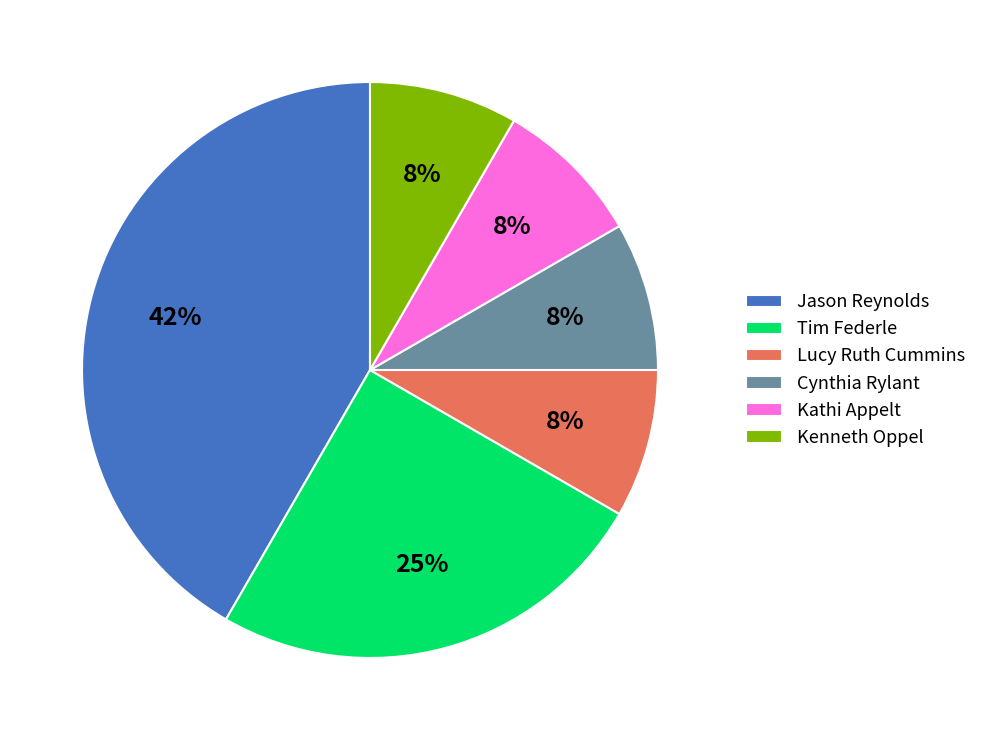

Between Cynthia Rylant and Jason Reynolds, which is larger?

Jason Reynolds